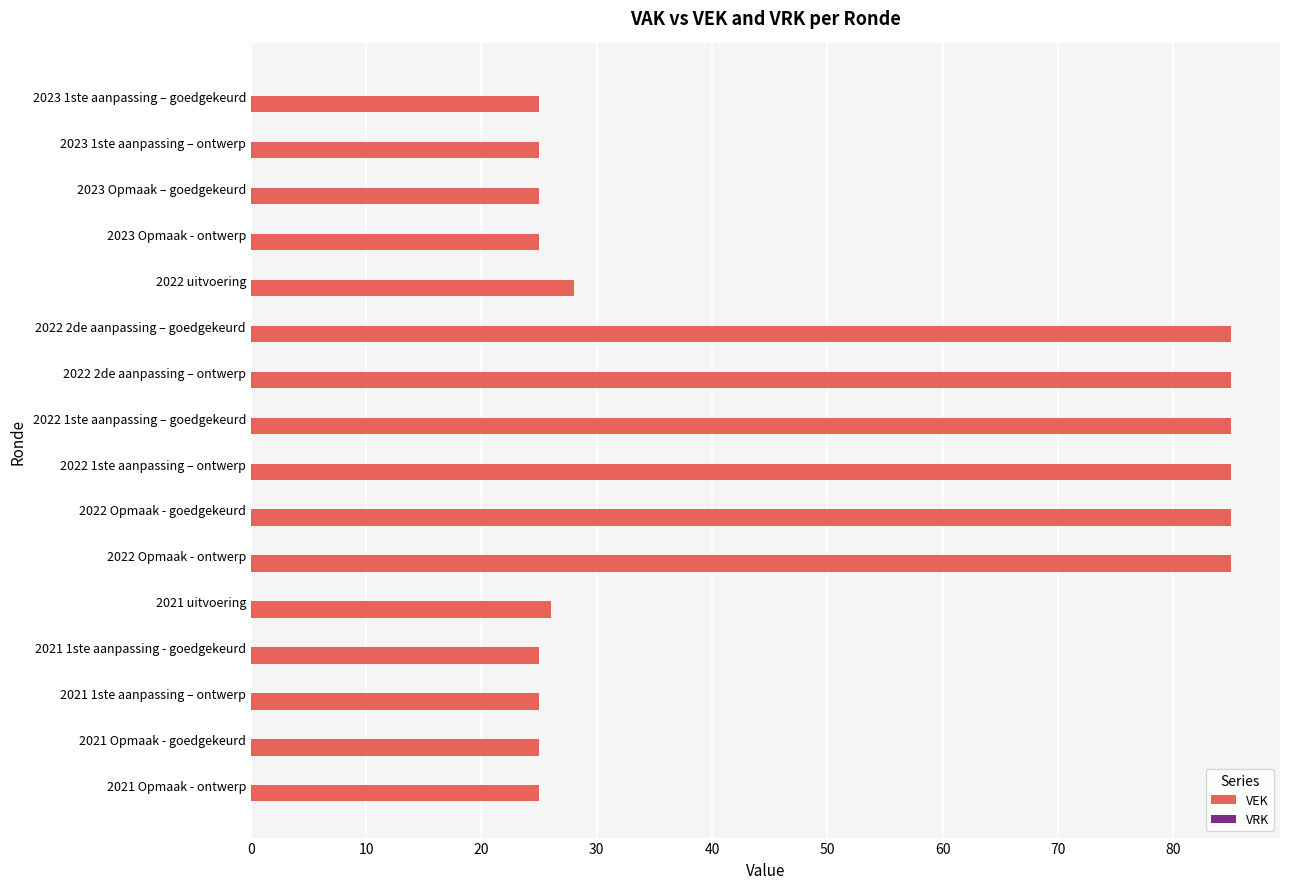

What is the label of the 12th bar from the bottom?

2022 uitvoering